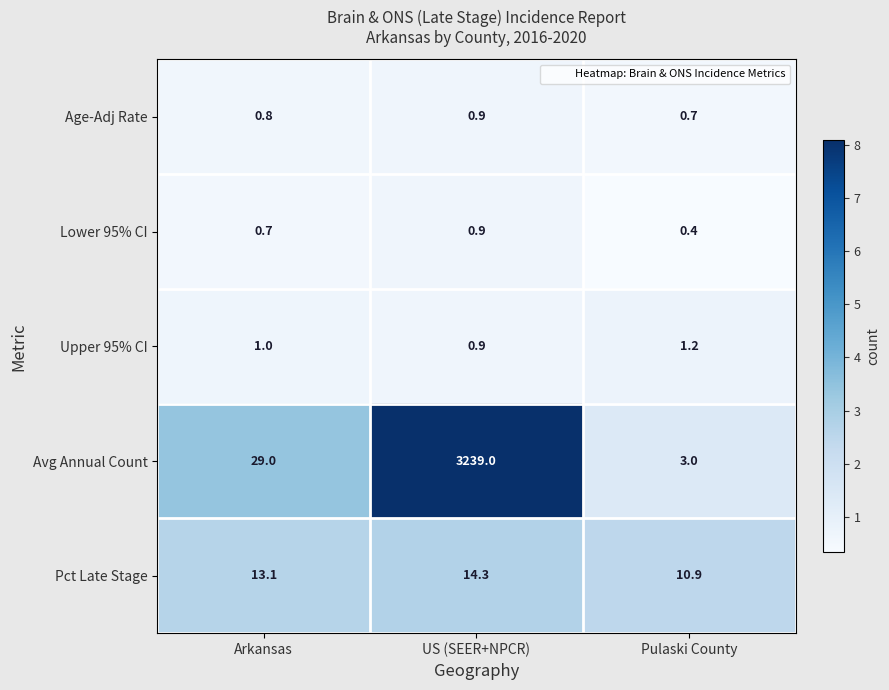

At how many categories does at least one series exceed 4?

3